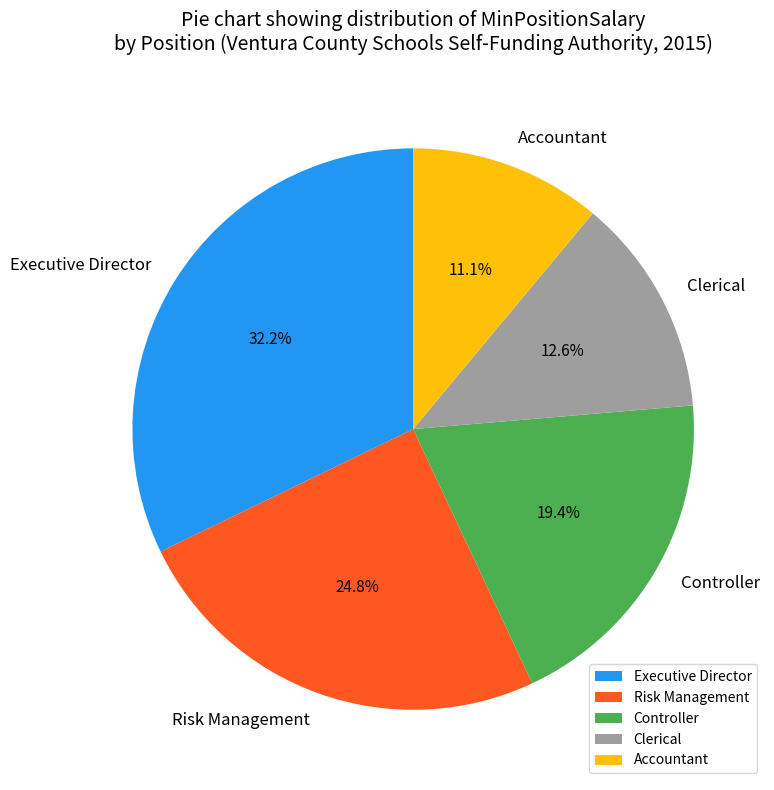

Which category has the smallest portion of the pie?

Accountant